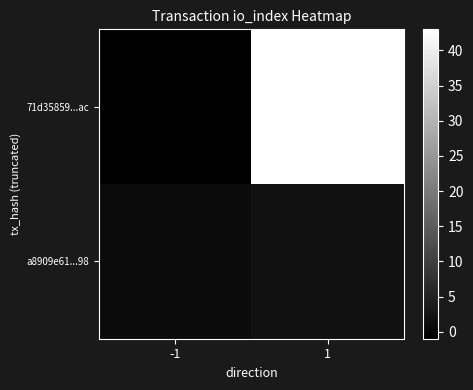

Between -1 and 1, which is larger?

1